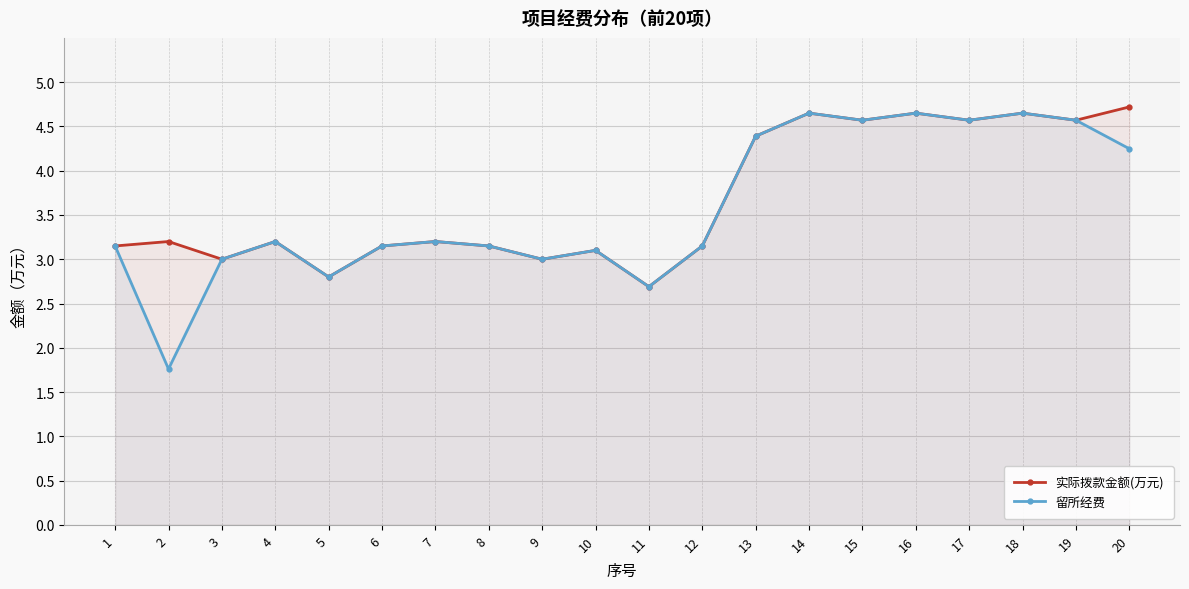

What are all the series names shown in the legend?

实际拨款金额(万元), 留所经费